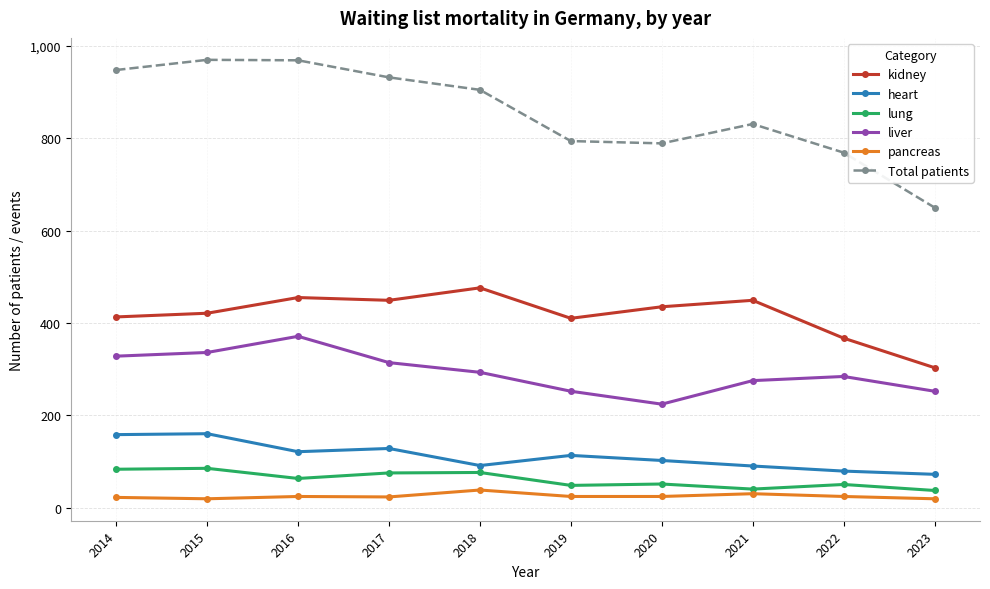

The value of Total patients at 2014 is 301. True or false?

False